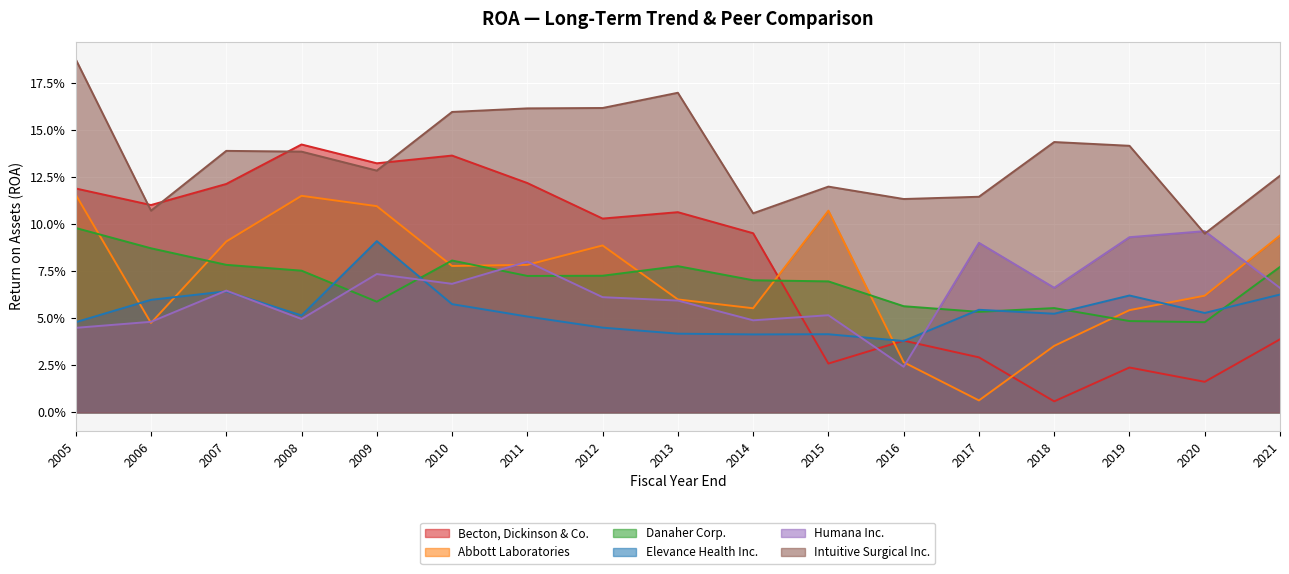

Is it true that Elevance Health Inc. equals 0.1 at 2009?

True